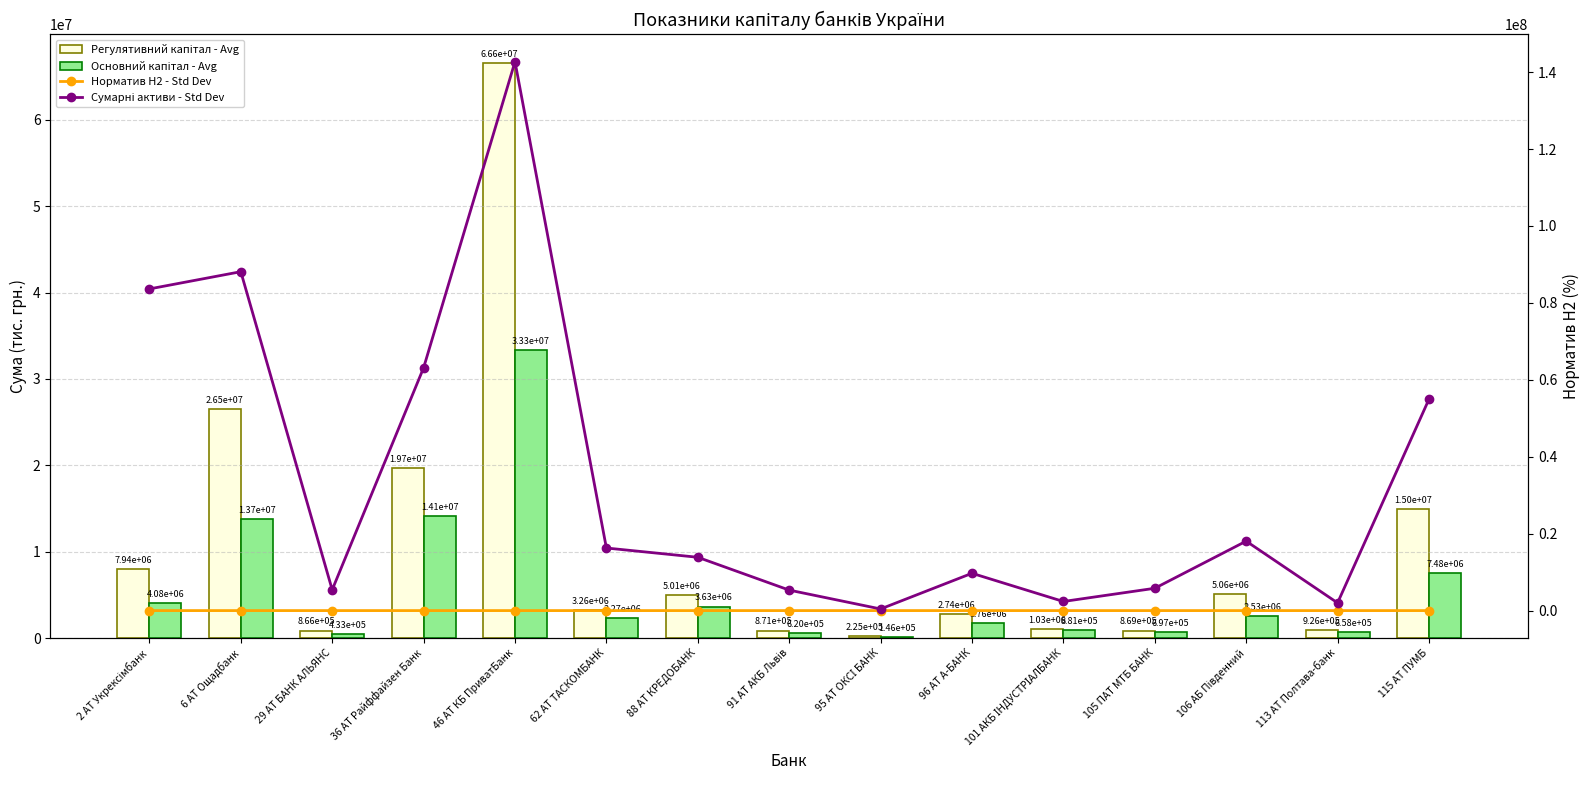

True or false: Сумарні активи - Std Dev has a value of 9328838.8 at 91 АТ АКБ Львів.

False